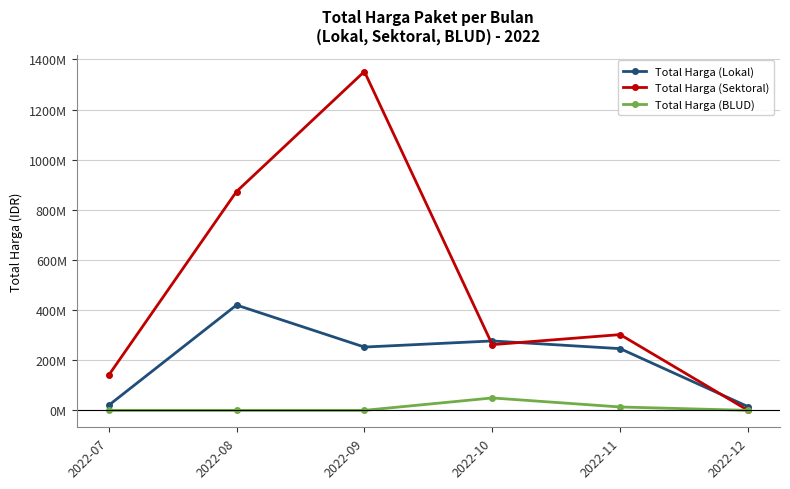

The value of Total Harga (Lokal) at 2022-10 is 276853000. True or false?

True